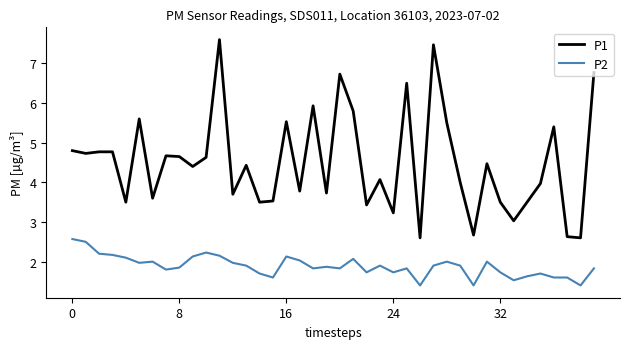

What is the sum of all P2 values?

75.4